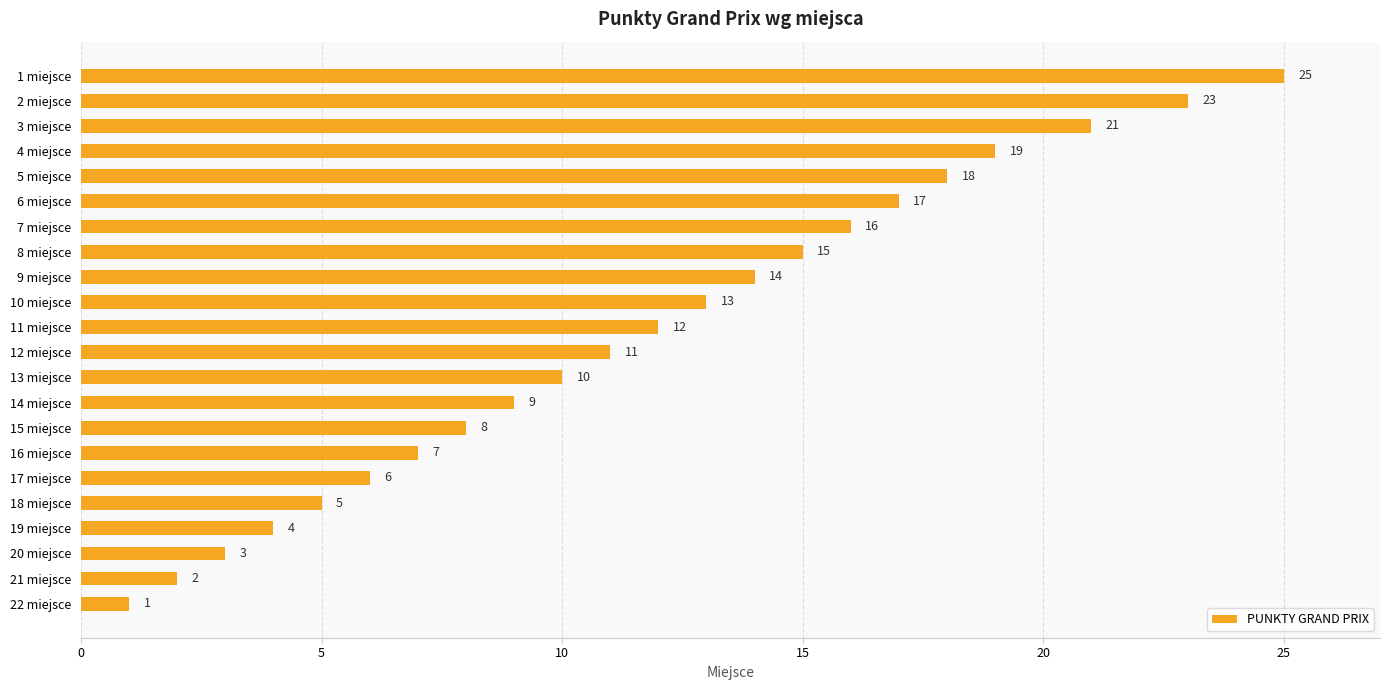

What is the ratio of the value at 6 miejsce to the value at 2 miejsce?

0.7